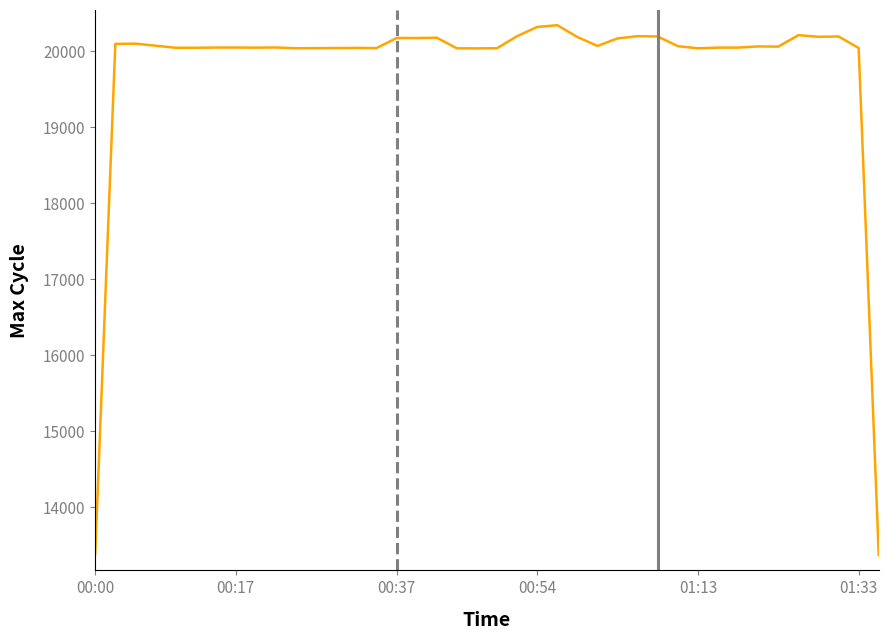

What is the sum of all values?

790909.0